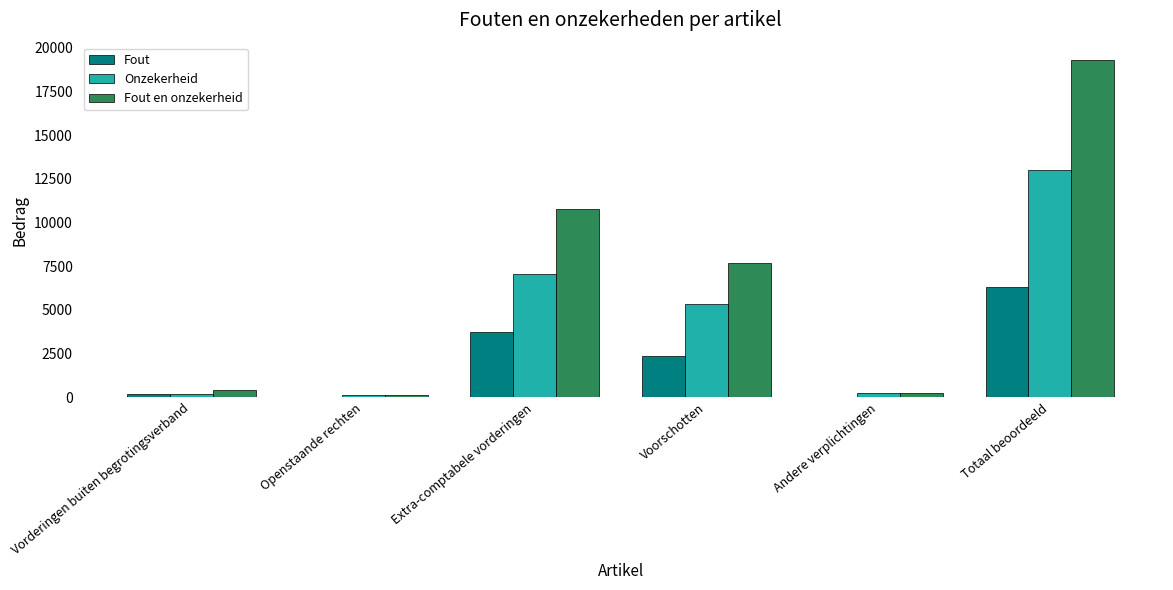

What are all the series names shown in the legend?

Fout, Onzekerheid, Fout en onzekerheid